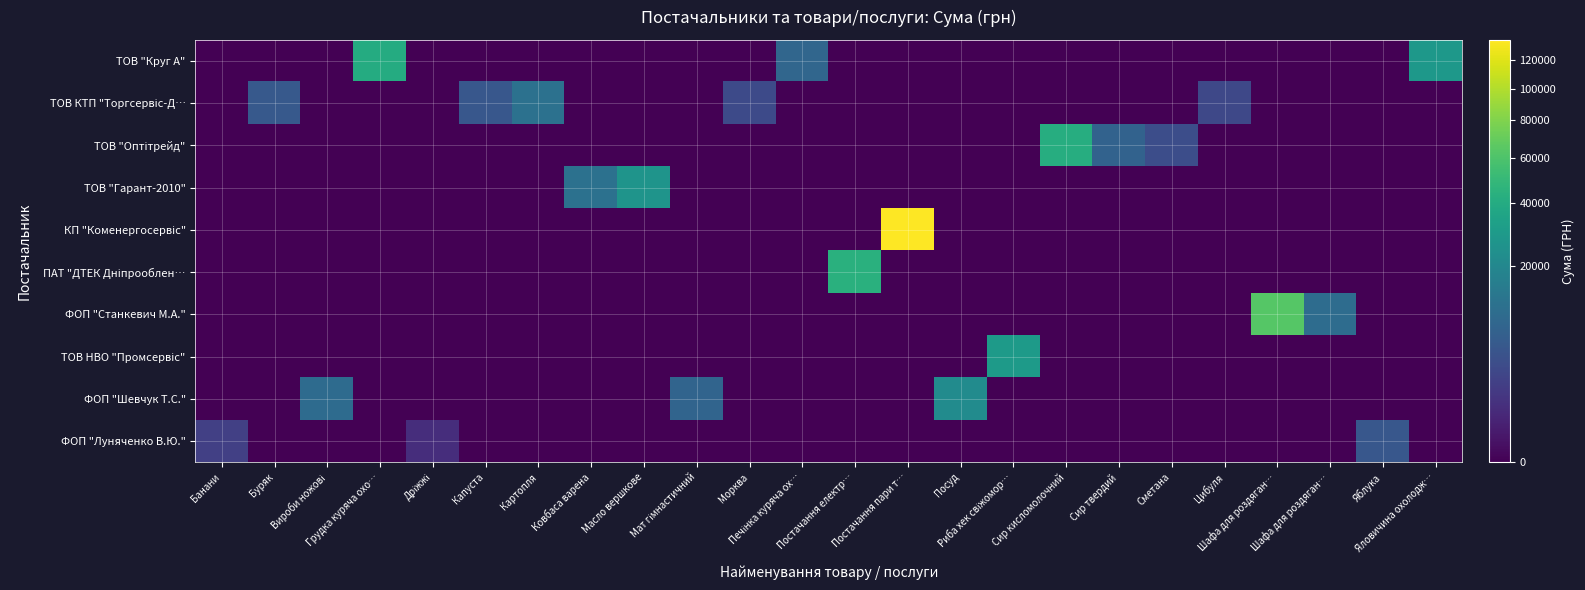

At which category is the sum across all series the highest?

Постачання пари т…